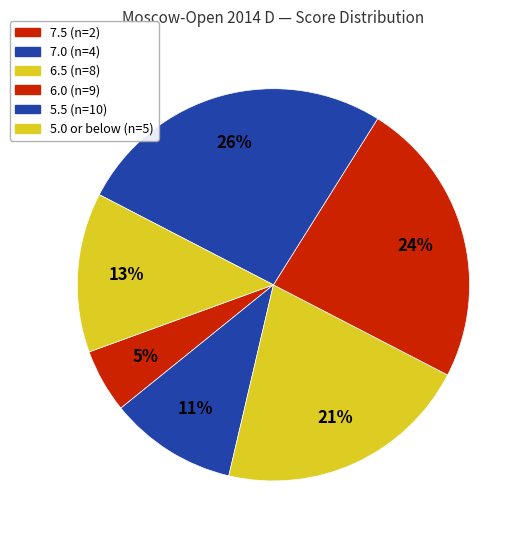

How many segments does this pie chart have?

6